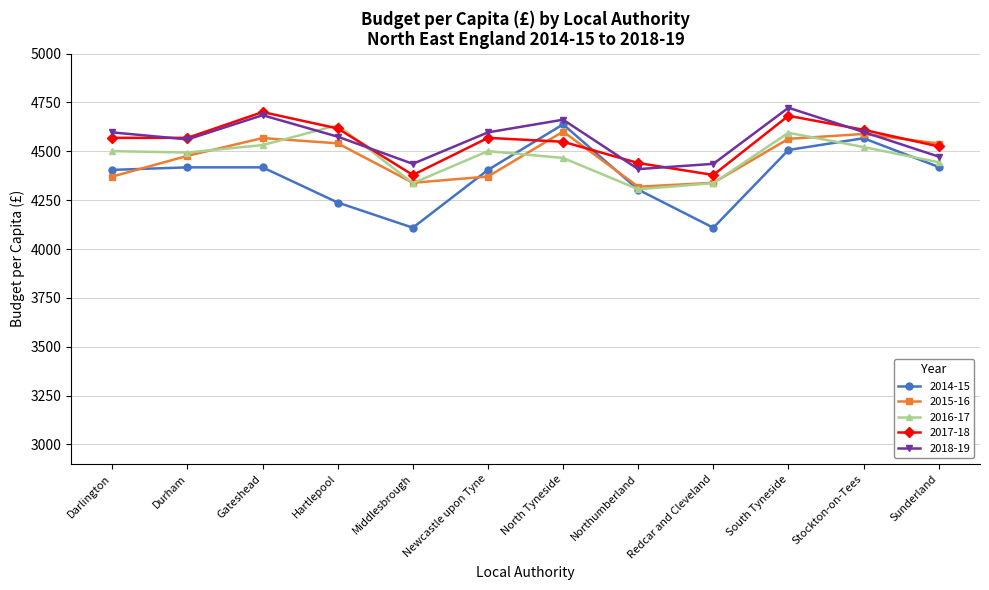

Is the value of 2017-18 at Sunderland greater than the value of 2015-16 at Stockton-on-Tees?

No